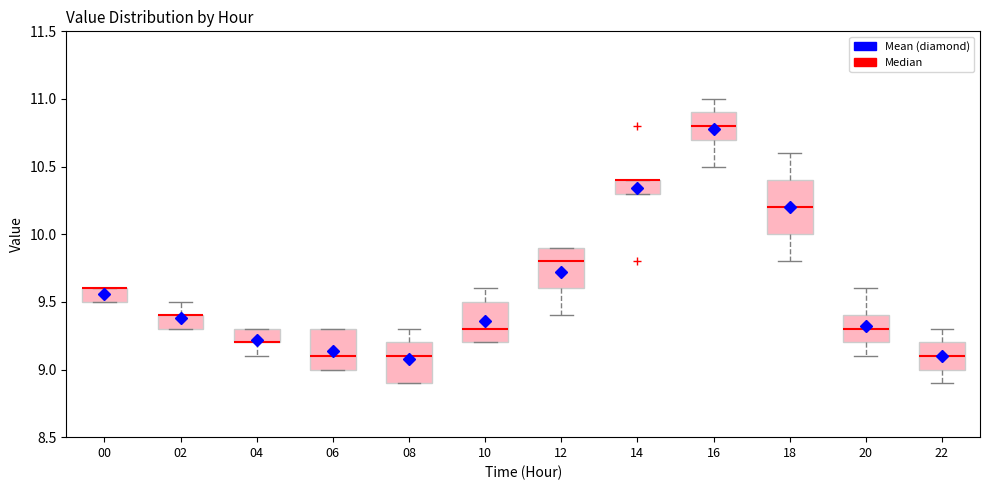

Reading left to right, transcribe this box plot: for each box, give where its median line is, the range the box spans, and where its two whiskers end, as read against the y-axis. The values are not printed on the chart, so give them approximately, as read against the axis.

00: median 9.6 (drawn on the box's upper edge), box 9.5 to 9.6, whiskers 9.5 to 9.6
02: median 9.4 (drawn on the box's upper edge), box 9.3 to 9.4, whiskers 9.3 to 9.5
04: median 9.2 (drawn on the box's lower edge), box 9.2 to 9.3, whiskers 9.1 to 9.3
06: median 9.1, box 9.0 to 9.3, whiskers 9.0 to 9.3
08: median 9.1, box 8.9 to 9.2, whiskers 8.9 to 9.3
10: median 9.3, box 9.2 to 9.5, whiskers 9.2 to 9.6
12: median 9.8, box 9.6 to 9.9, whiskers 9.4 to 9.9
14: median 10.4 (drawn on the box's upper edge), box 10.3 to 10.4, whiskers 10.3 to 10.4
16: median 10.8, box 10.7 to 10.9, whiskers 10.5 to 11.0
18: median 10.2, box 10.0 to 10.4, whiskers 9.8 to 10.6
20: median 9.3, box 9.2 to 9.4, whiskers 9.1 to 9.6
22: median 9.1, box 9.0 to 9.2, whiskers 8.9 to 9.3